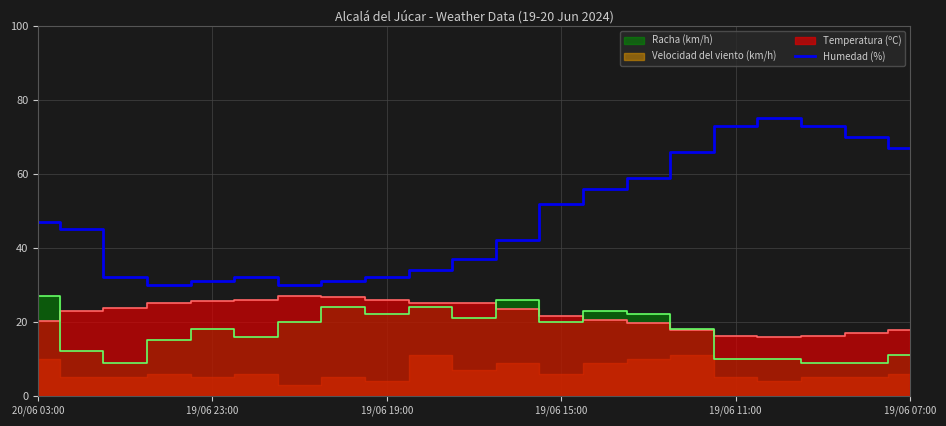

How many data points are less than 45?

10